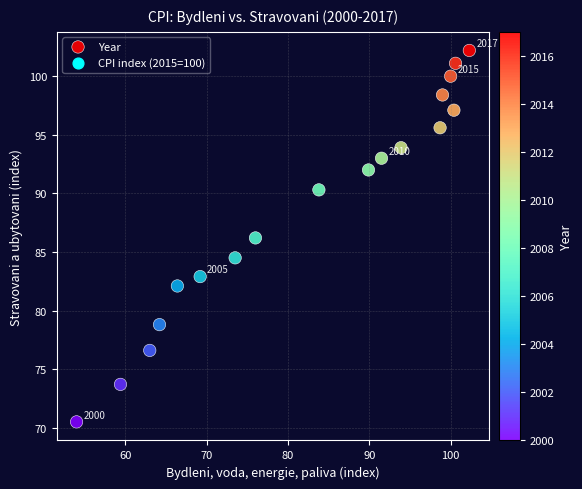

What is the range of X values (max minus min)?

48.3